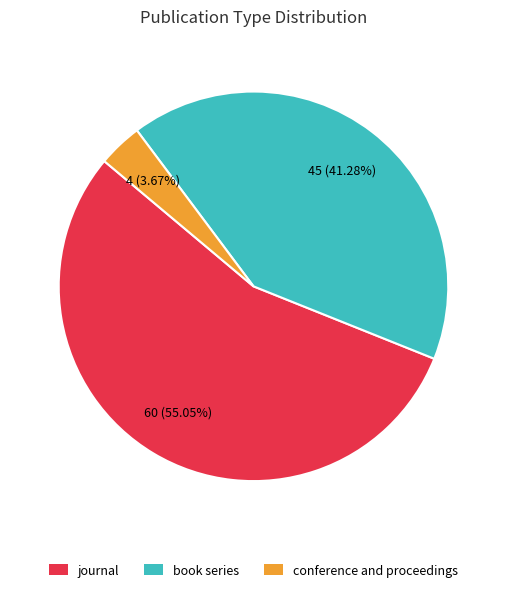

Combined, do book series and journal account for over 50%?

Yes